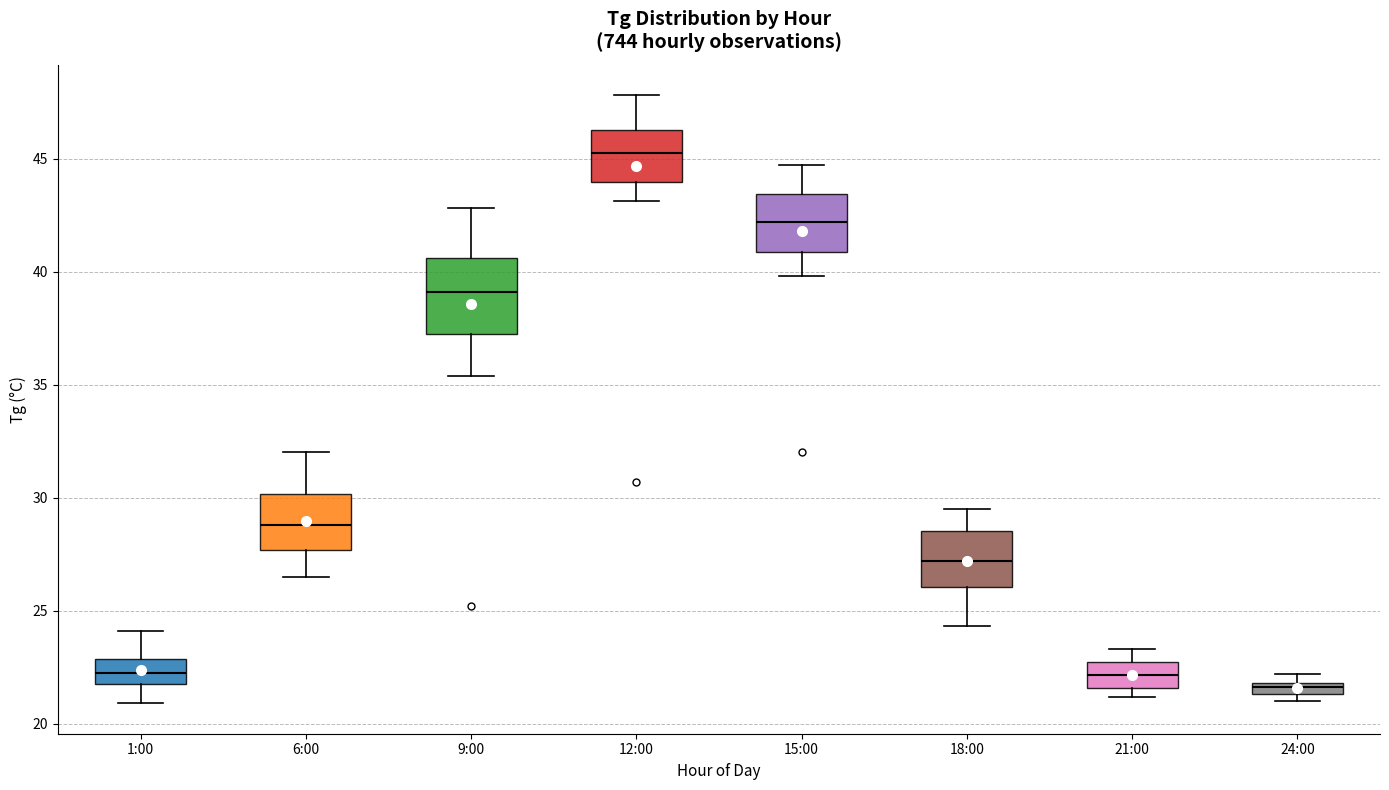

Which box's median line is the lowest?

24:00